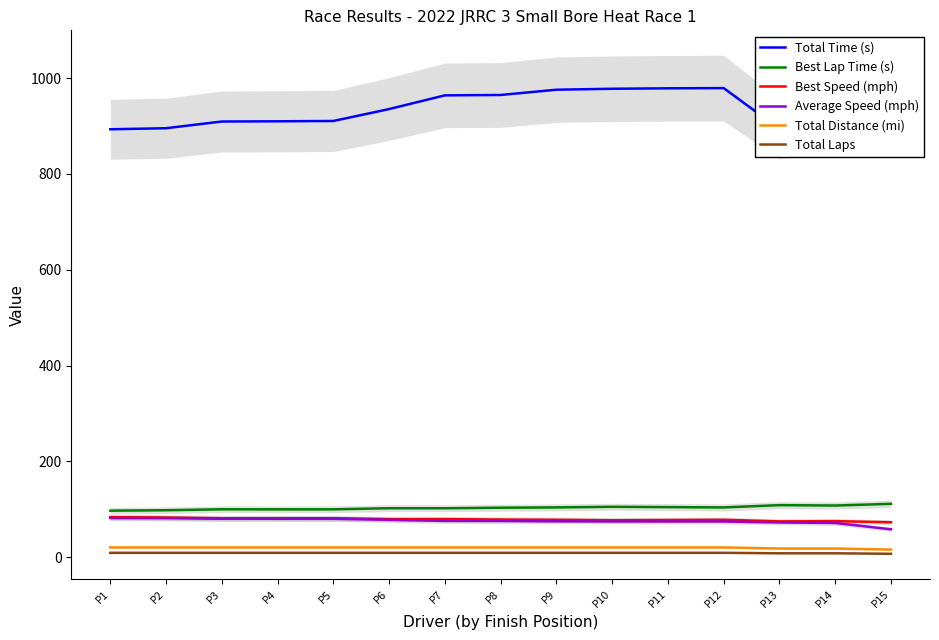

The Average Speed (mph) series shows 46.6 at P9. True or false?

False